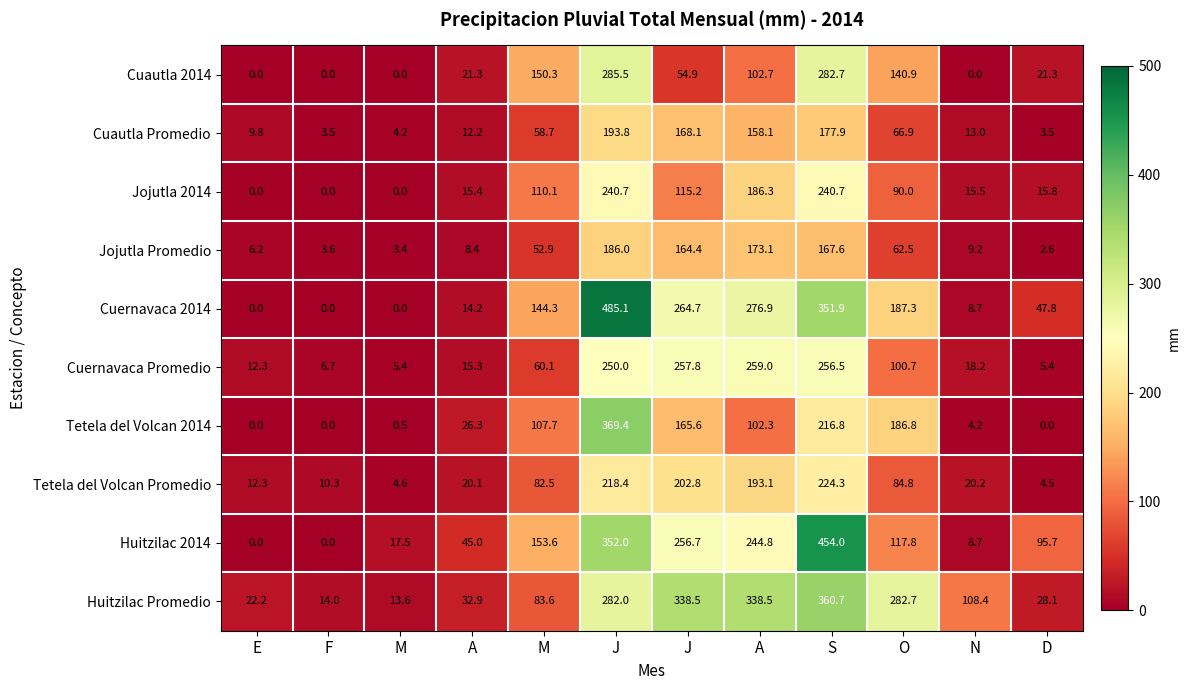

At which category is the sum across all series the highest?

J